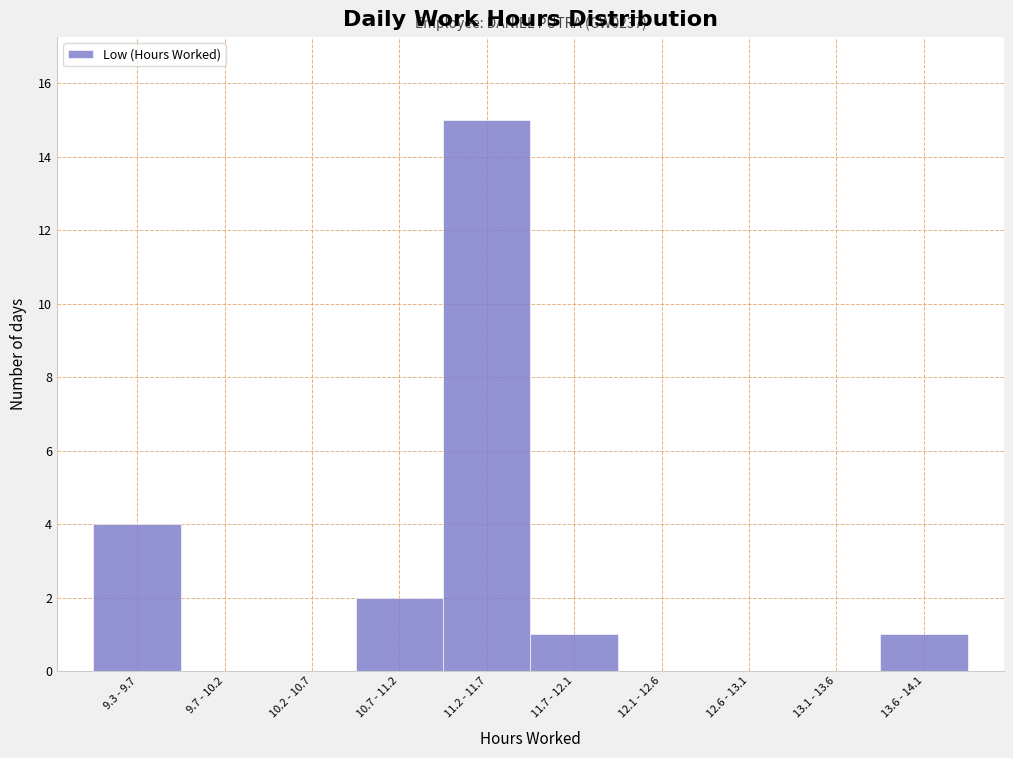

Reading right to left, list all the values displayed in this chart.

13.6 - 14.1=1	13.1 - 13.6=0	12.6 - 13.1=0	12.1 - 12.6=0	11.7 - 12.1=1	11.2 - 11.7=15	10.7 - 11.2=2	10.2 - 10.7=0	9.7 - 10.2=0	9.3 - 9.7=4